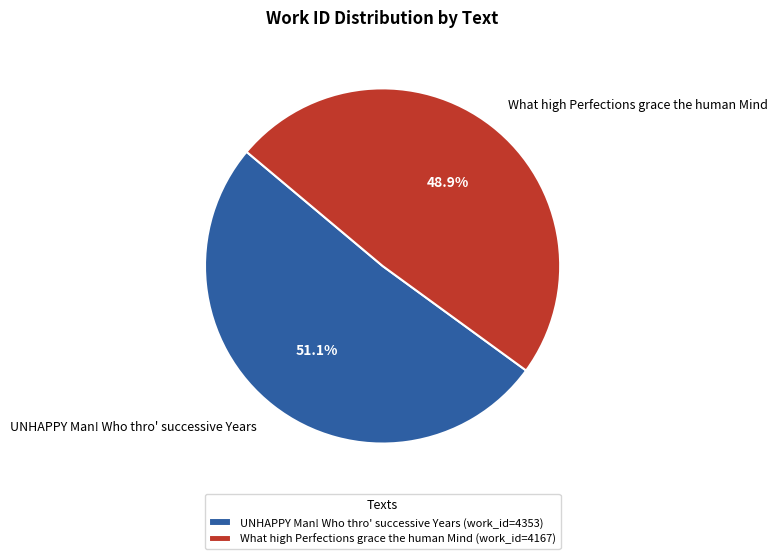

How many segments does this pie chart have?

2